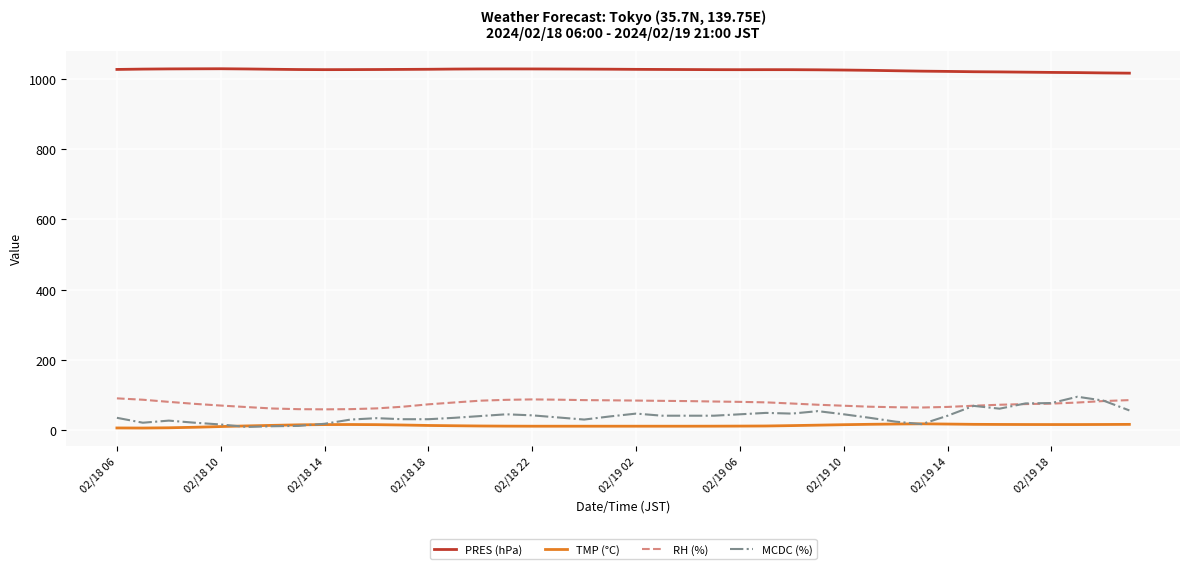

How many lines are shown in the chart?

4